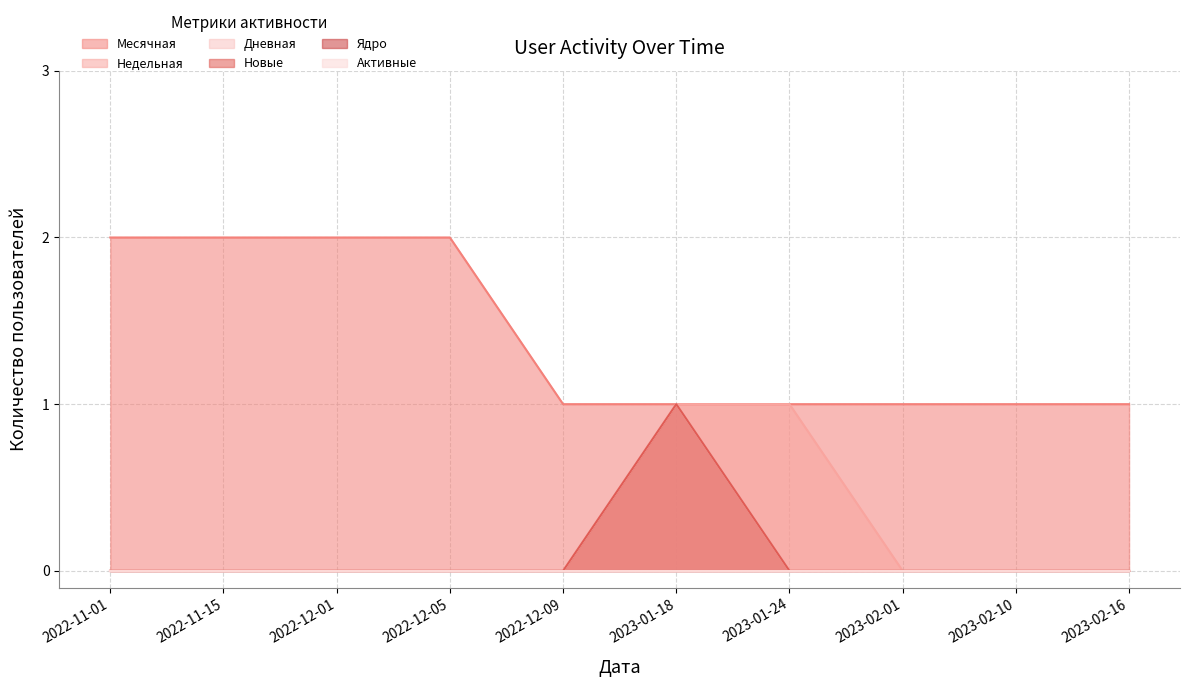

Does the chart display data point markers on the line(s)?

No